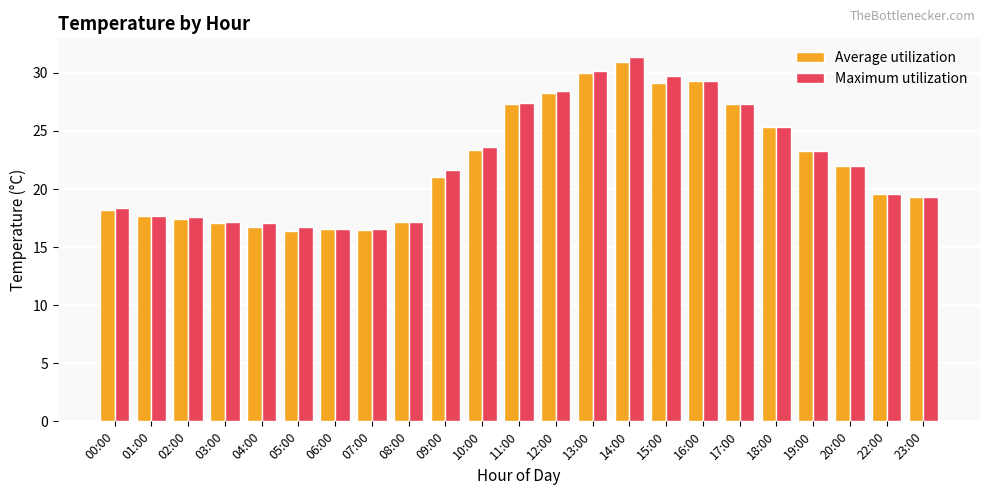

How many categories are shown in the chart?

23